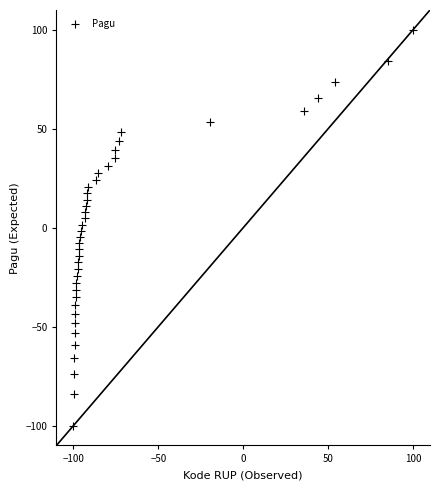

What is the range of X values (max minus min)?

200.0